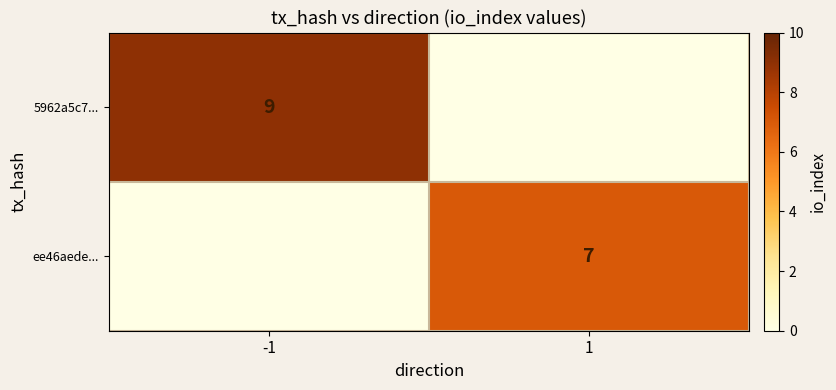

What is the total value across all series at 1?

7